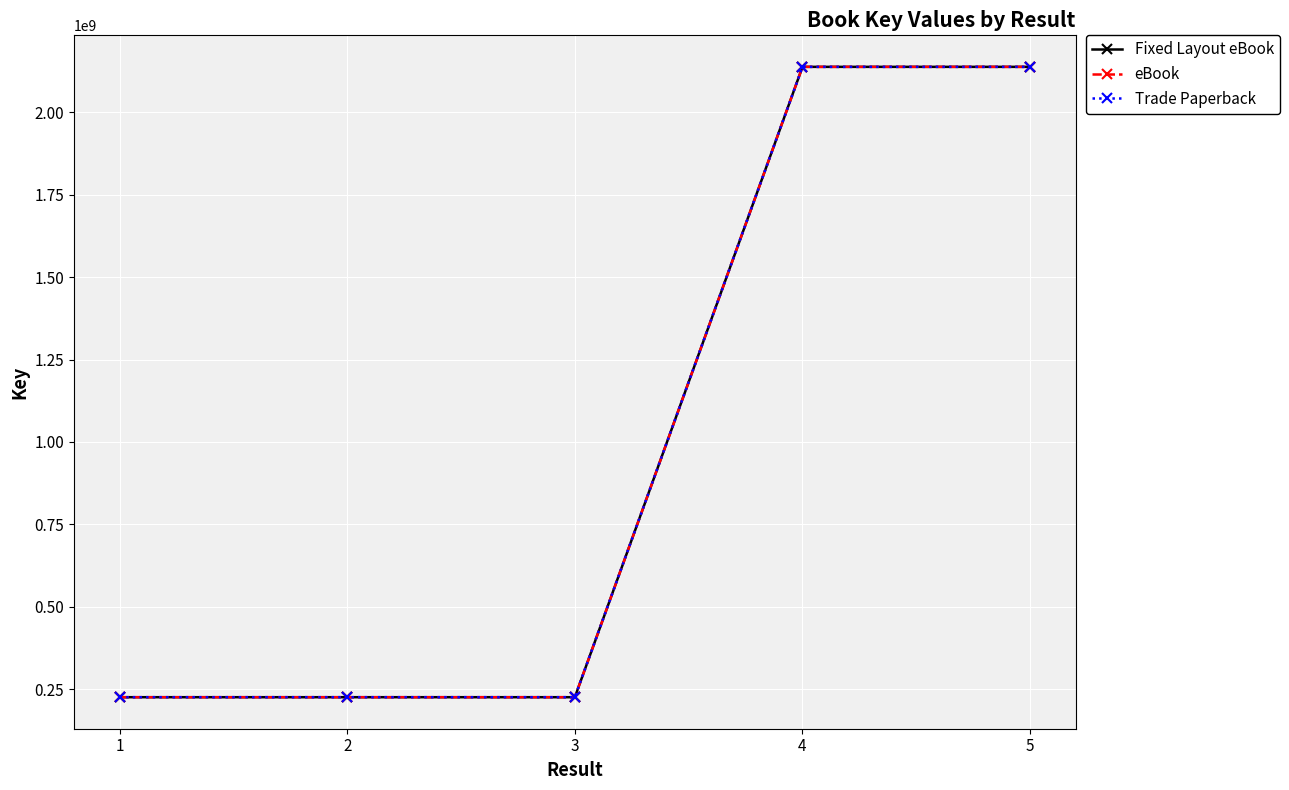

Rank the series at 5 from lowest to highest value.

Fixed Layout eBook, eBook, Trade Paperback